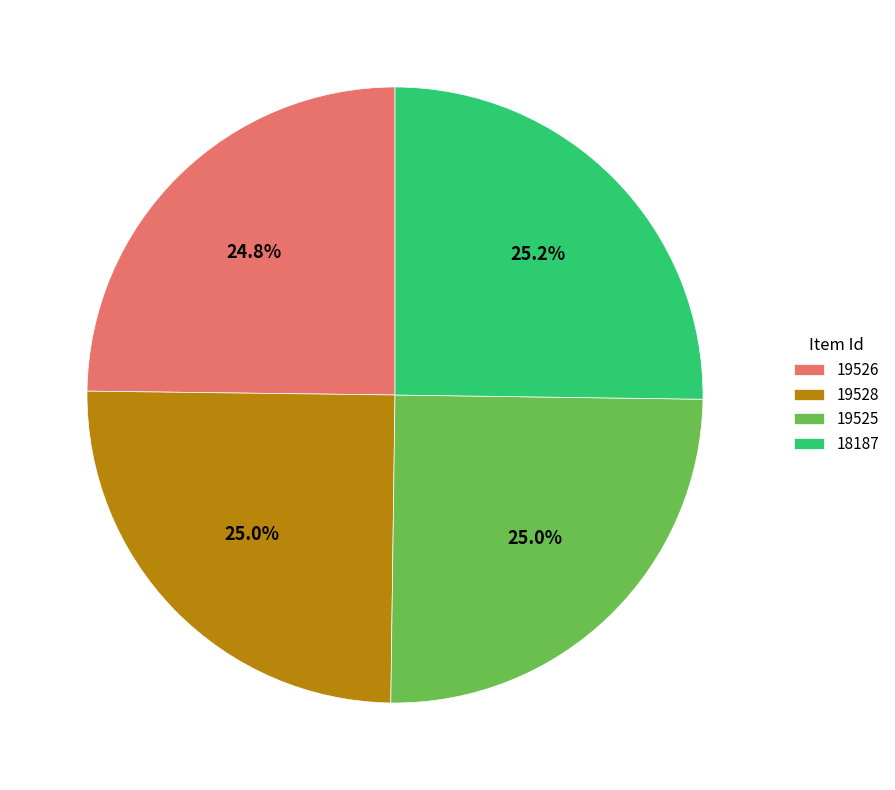

How much of the chart is everything except 19528?

75.0%